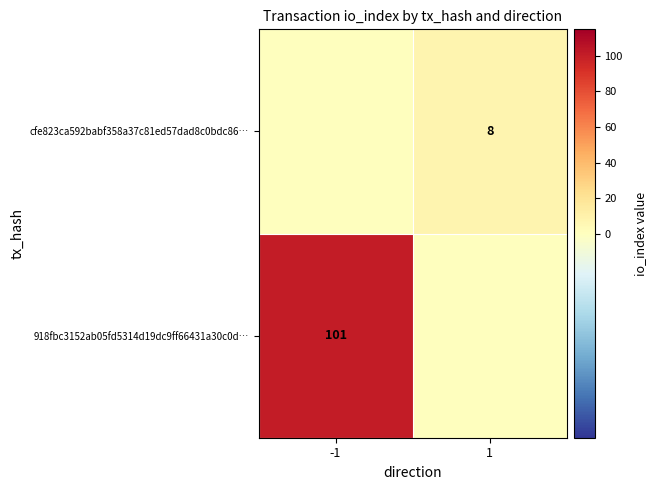

At how many categories does at least one series exceed 51?

1